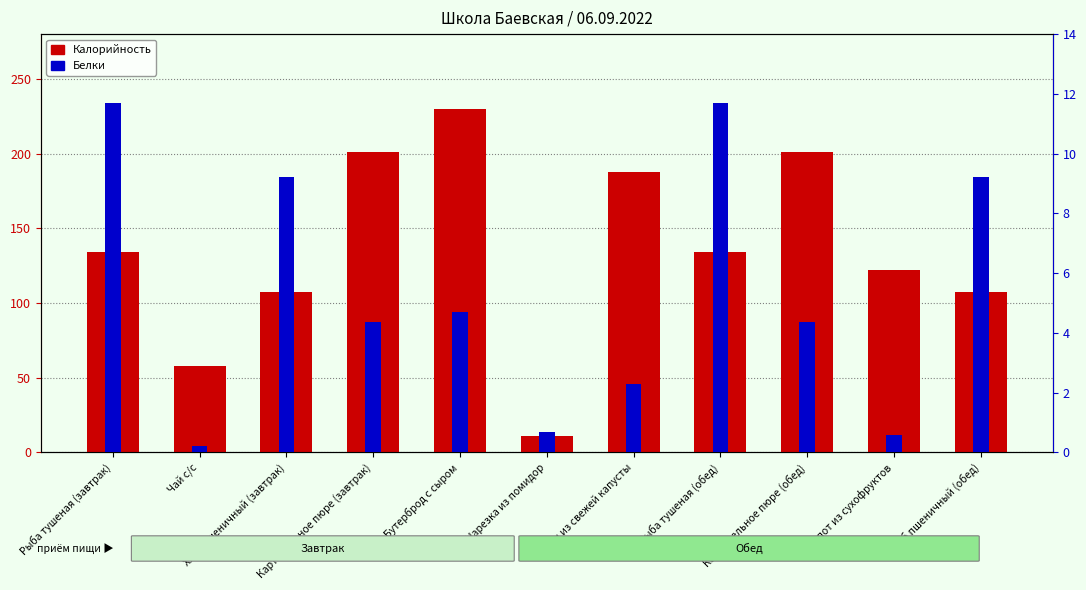

Where is Белки nearest to the value 5?

Бутерброд с сыром